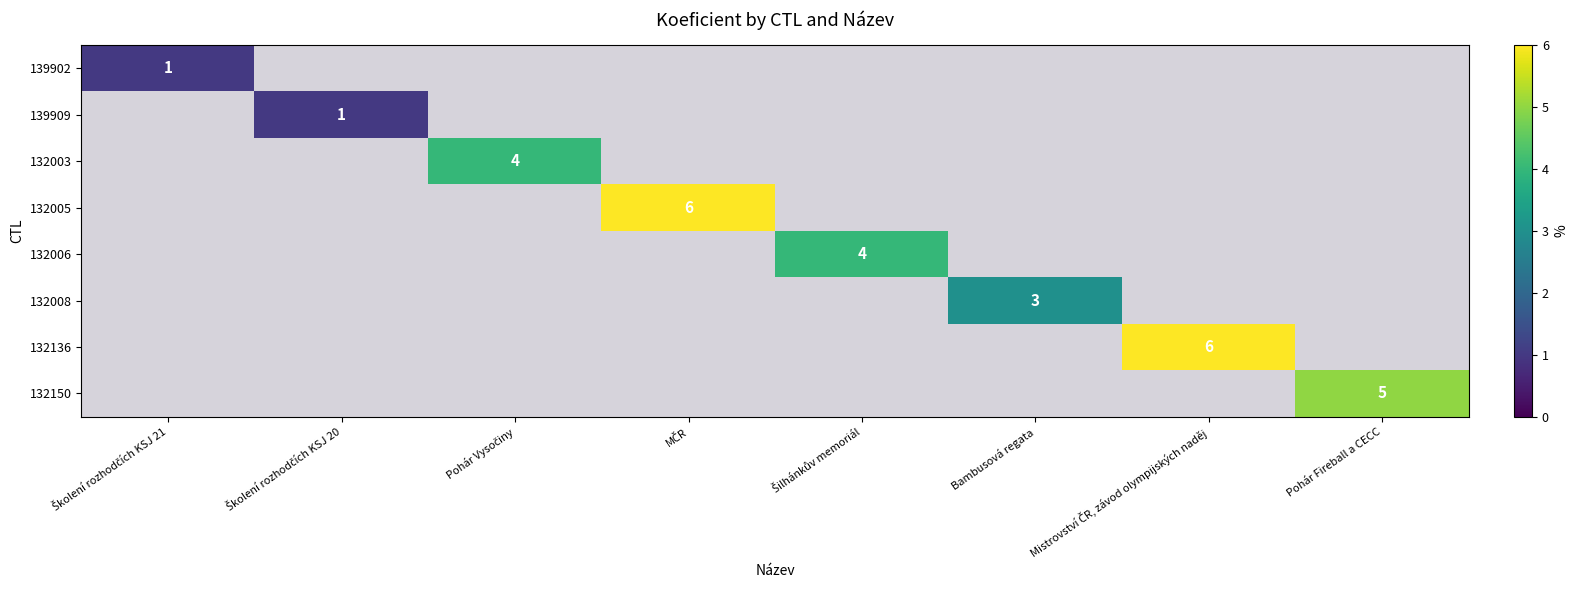

At Školení rozhodčích KSJ 21, list the series in order from smallest to largest.

139909, 132003, 132005, 132006, 132008, 132136, 132150, 139902